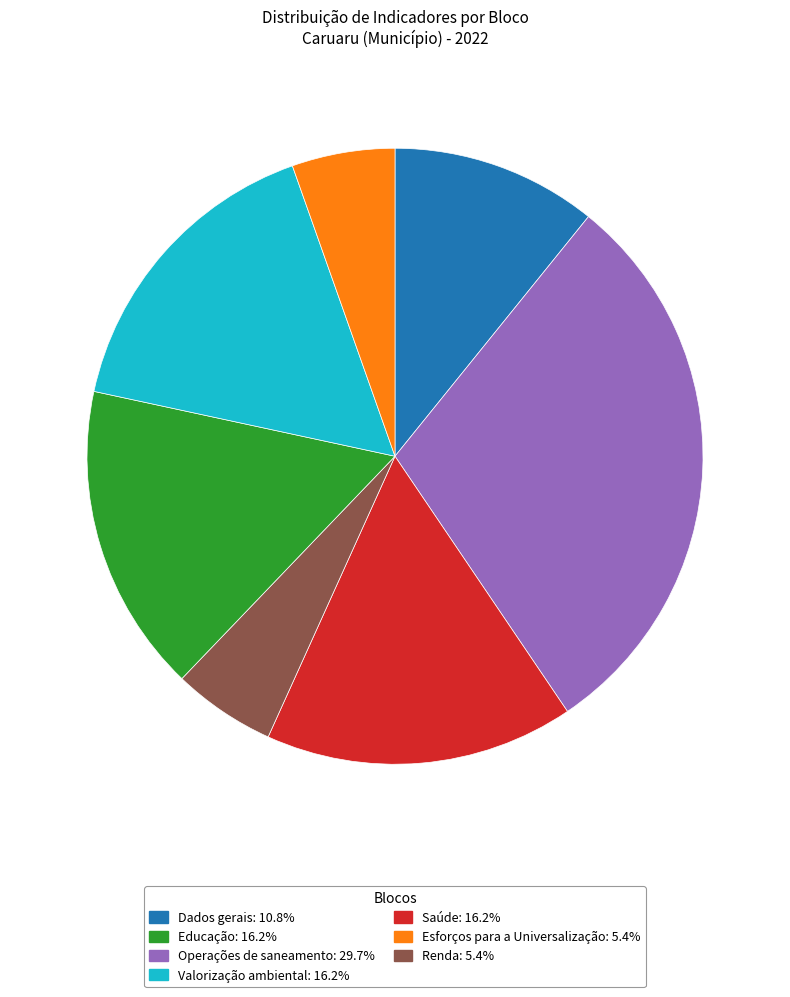

Does any single category account for the majority?

No